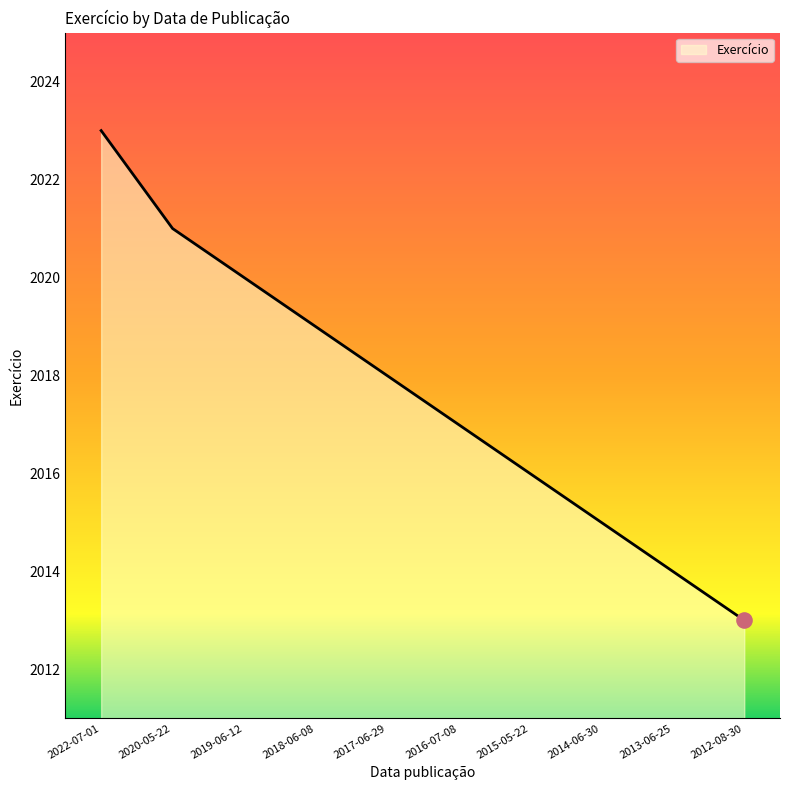

Between 2020-05-22 and 2019-06-12, which is larger?

2020-05-22